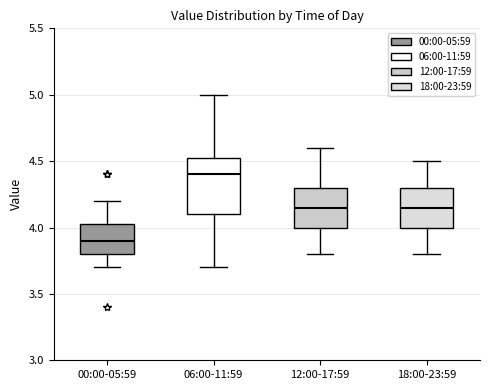

Which box has the highest median line?

06:00-11:59